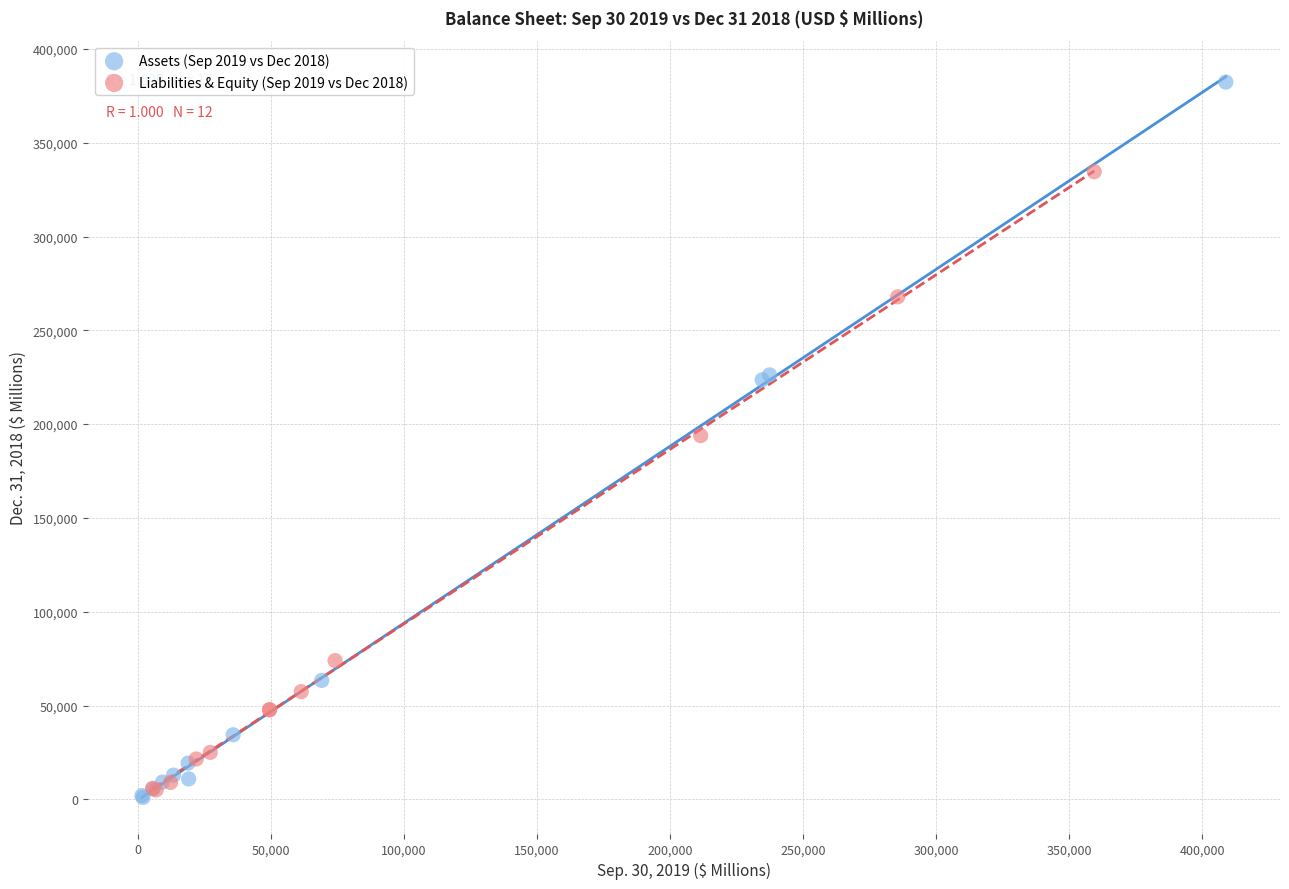

Which series has the widest spread of Y values?

Assets (Sep 2019 vs Dec 2018)